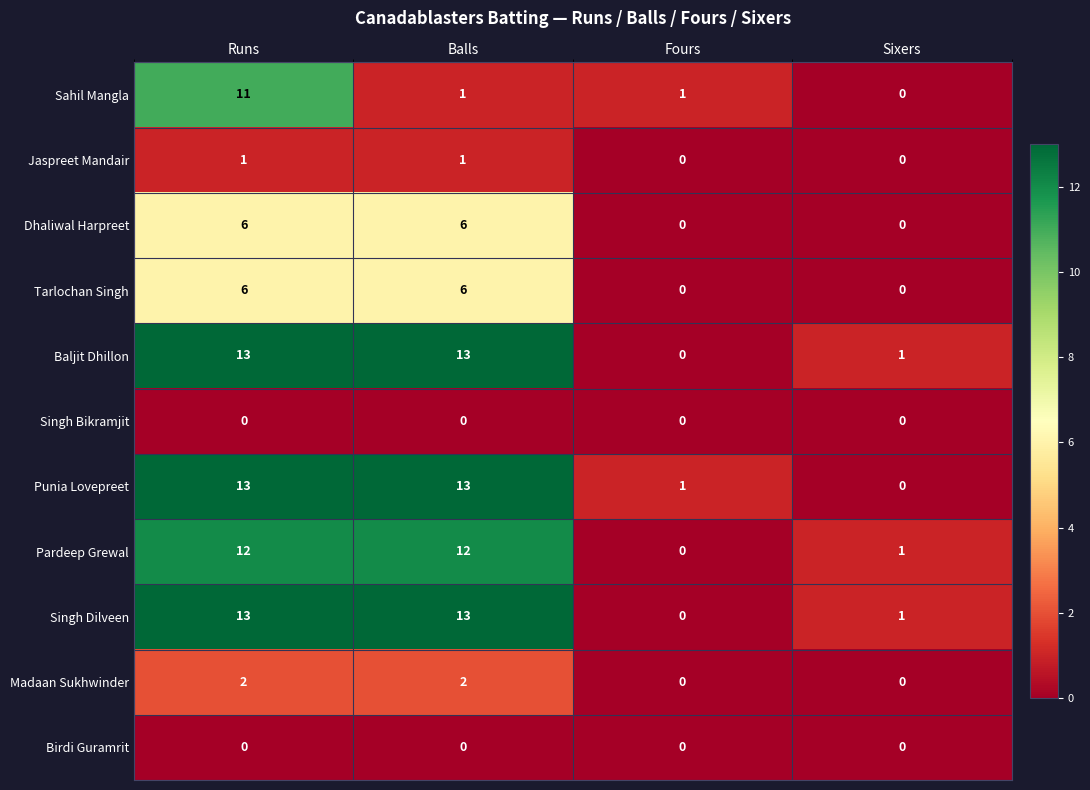

Between Runs and Sixers, which series saw the biggest shift?

Punia Lovepreet